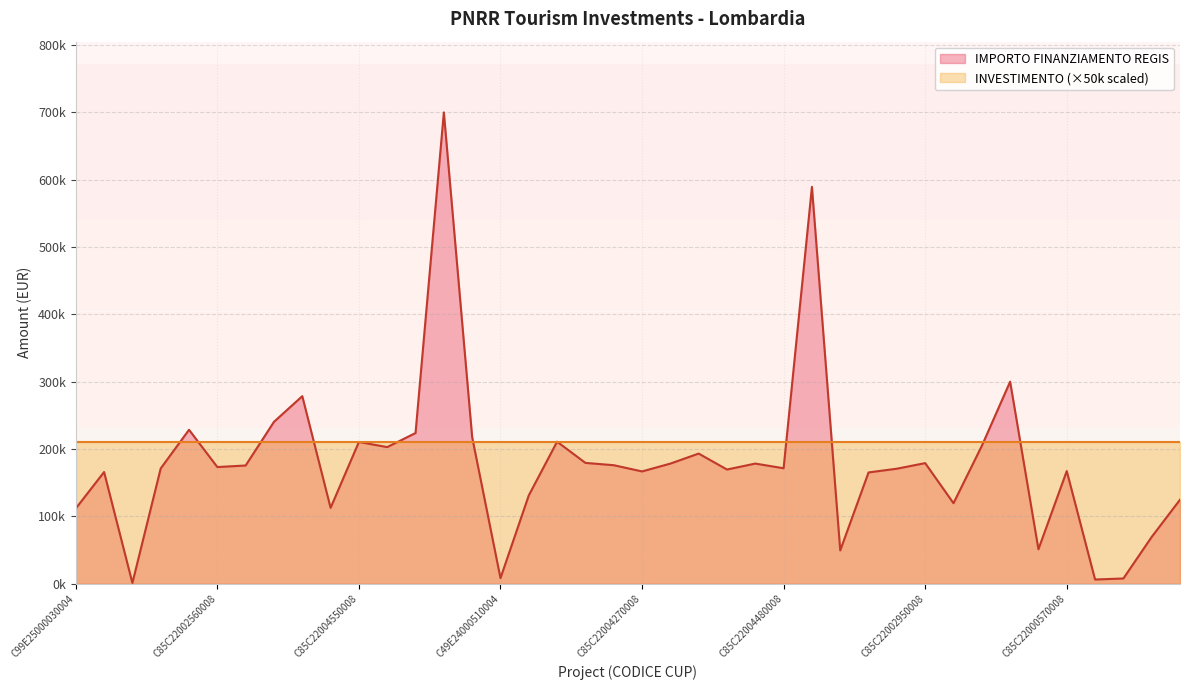

How many interior local peaks (higher than both neighbors) does the data have?

12